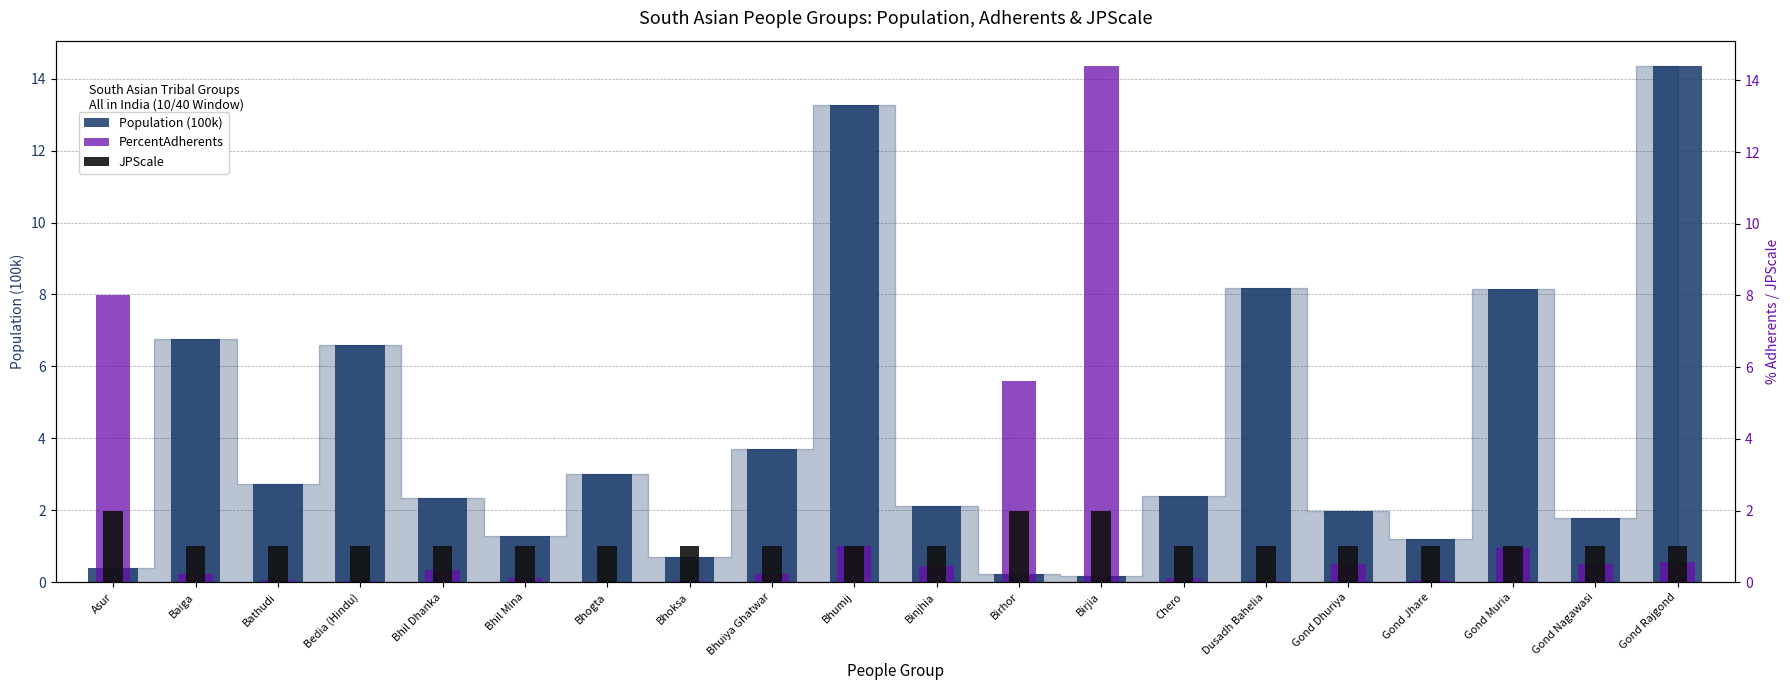

Where is PercentAdherents nearest to the value 7?

Asur